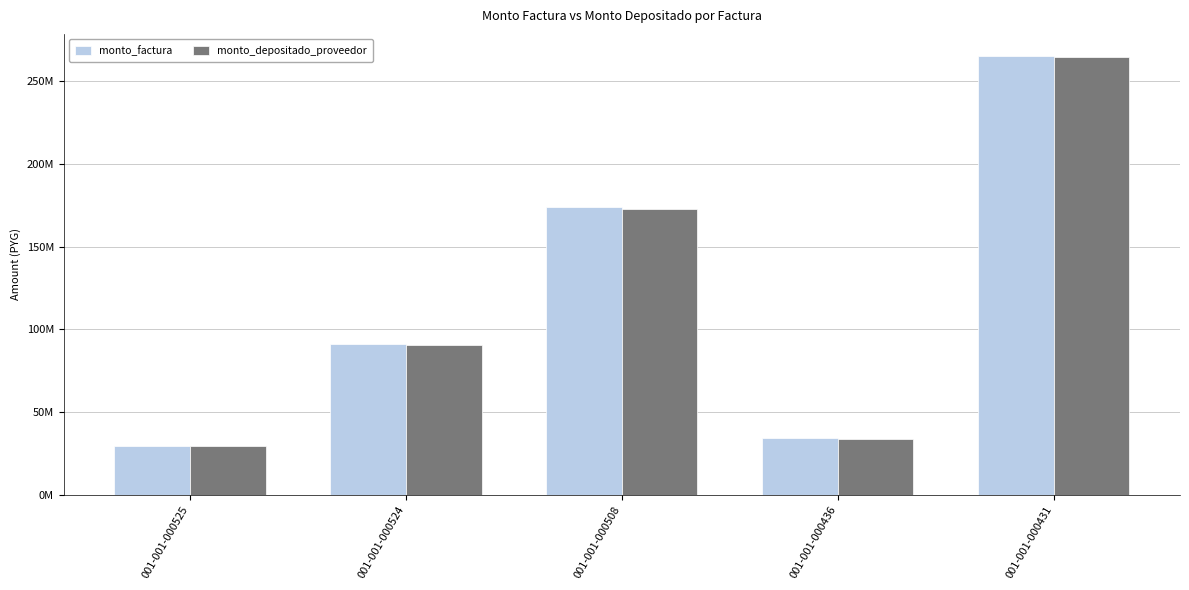

What is the value of the monto_factura bar at the 1st from the left?

29726430